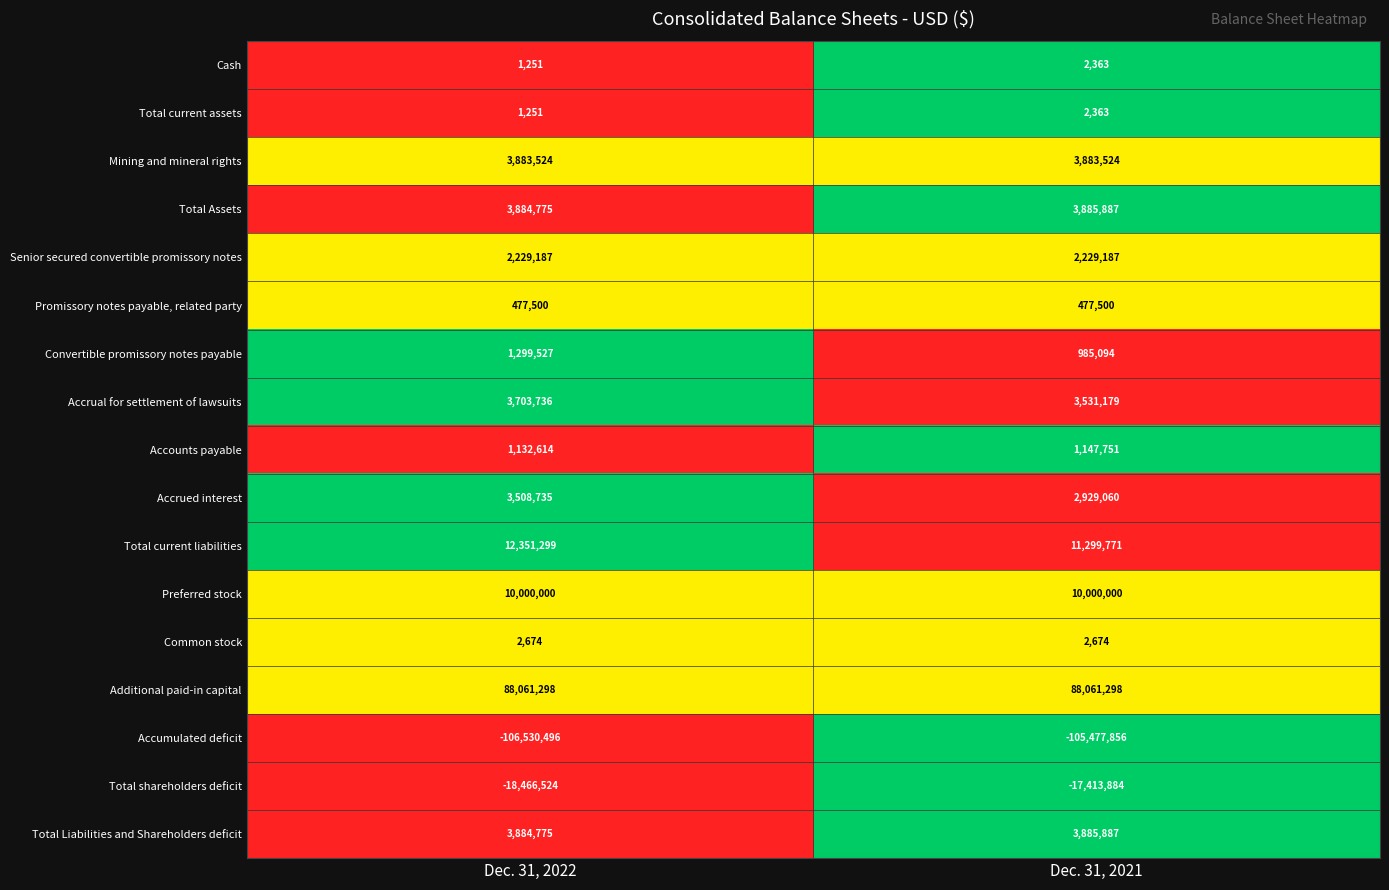

What is the difference between the highest and lowest values at Dec. 31, 2021?

193539154